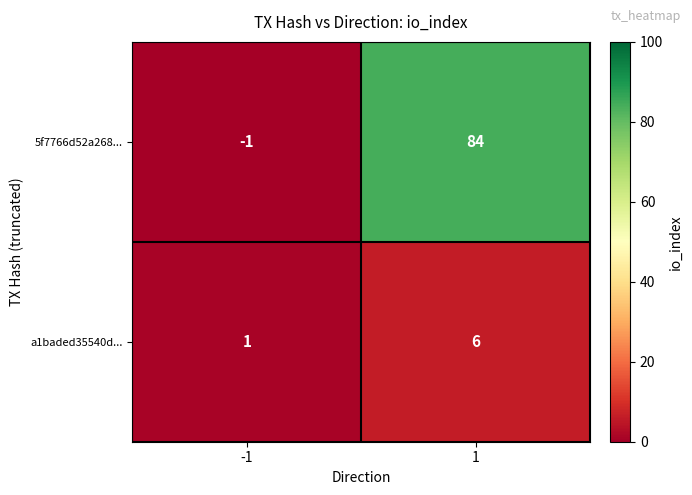

What is the average value of the 5f7766d52a268... series?

42